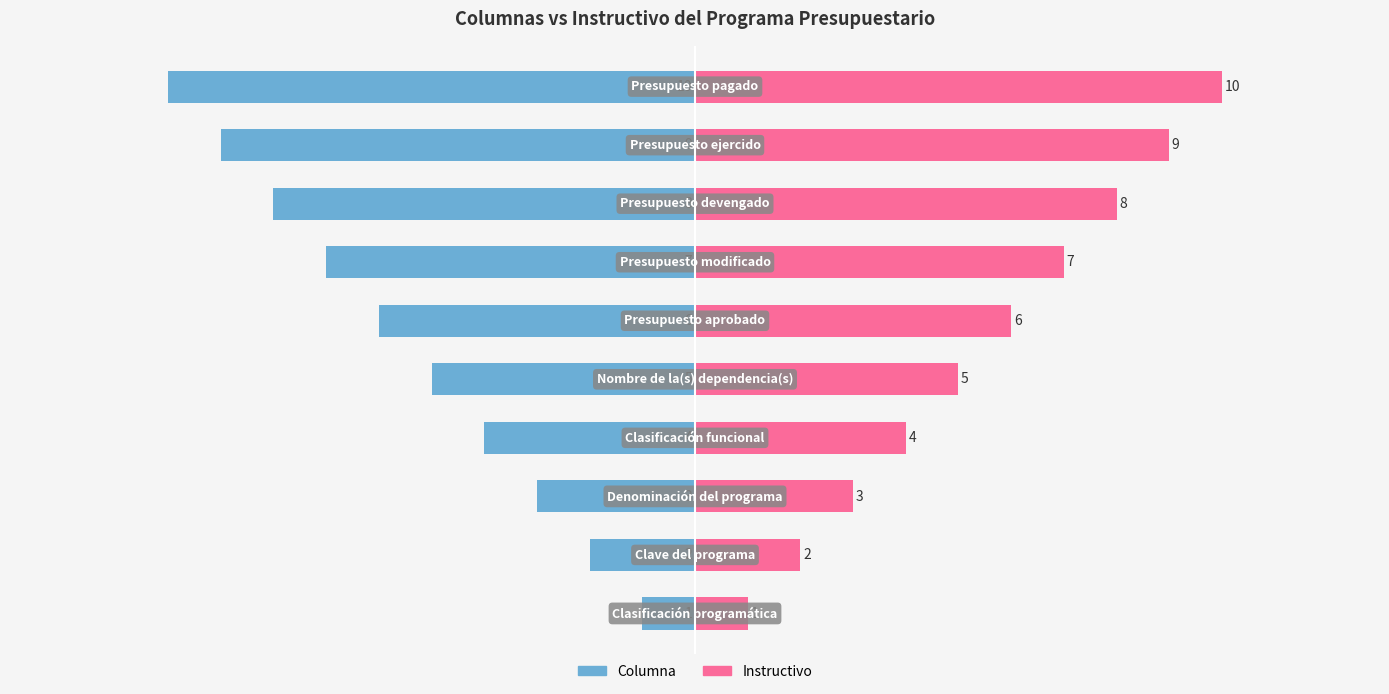

How many series are shown in this chart?

2